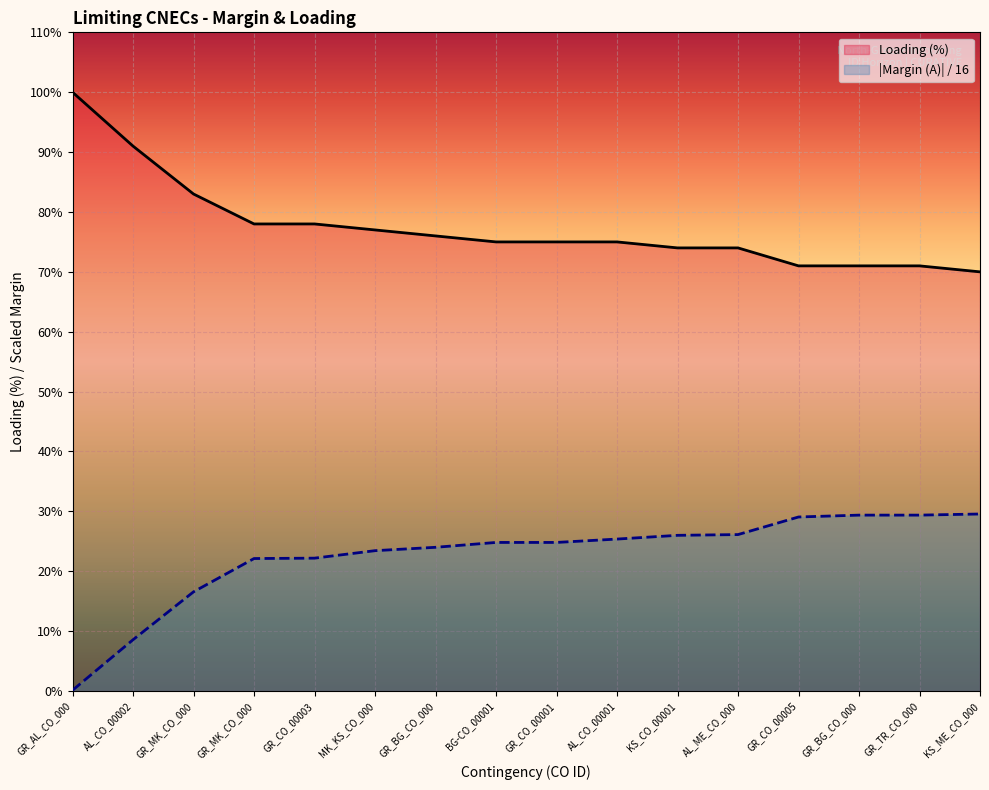

Which series changed the most between AL_CO_00002 and MK_KS_CO_000?

Margin (A)